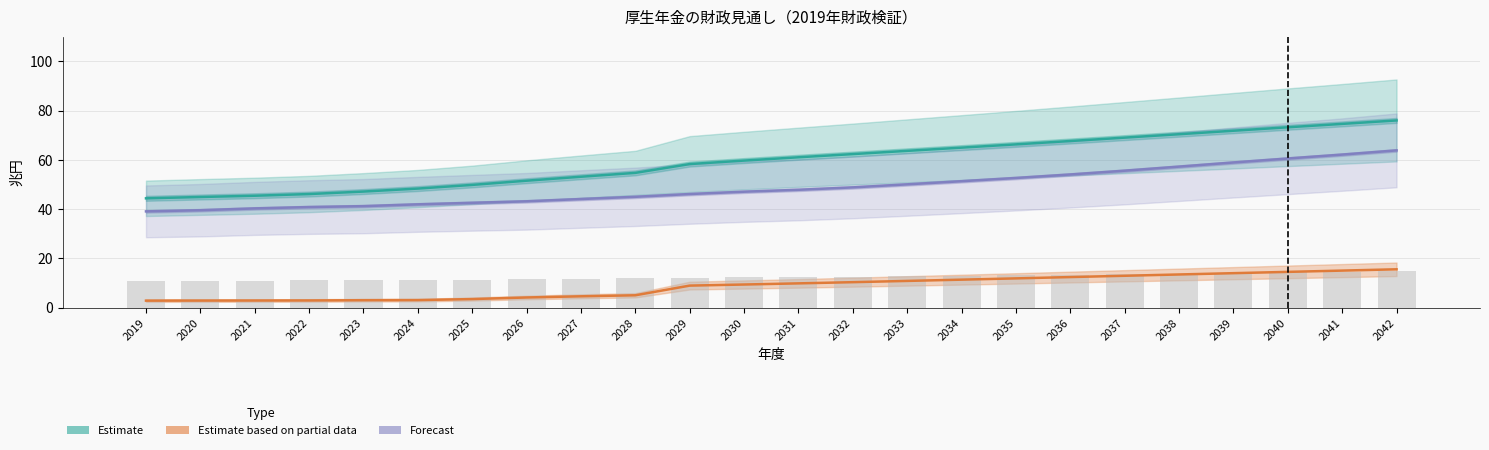

Is the value of Forecast (支出合計 帯) at 2037 greater than the value of 国庫負担 (棒) at 2036?

Yes